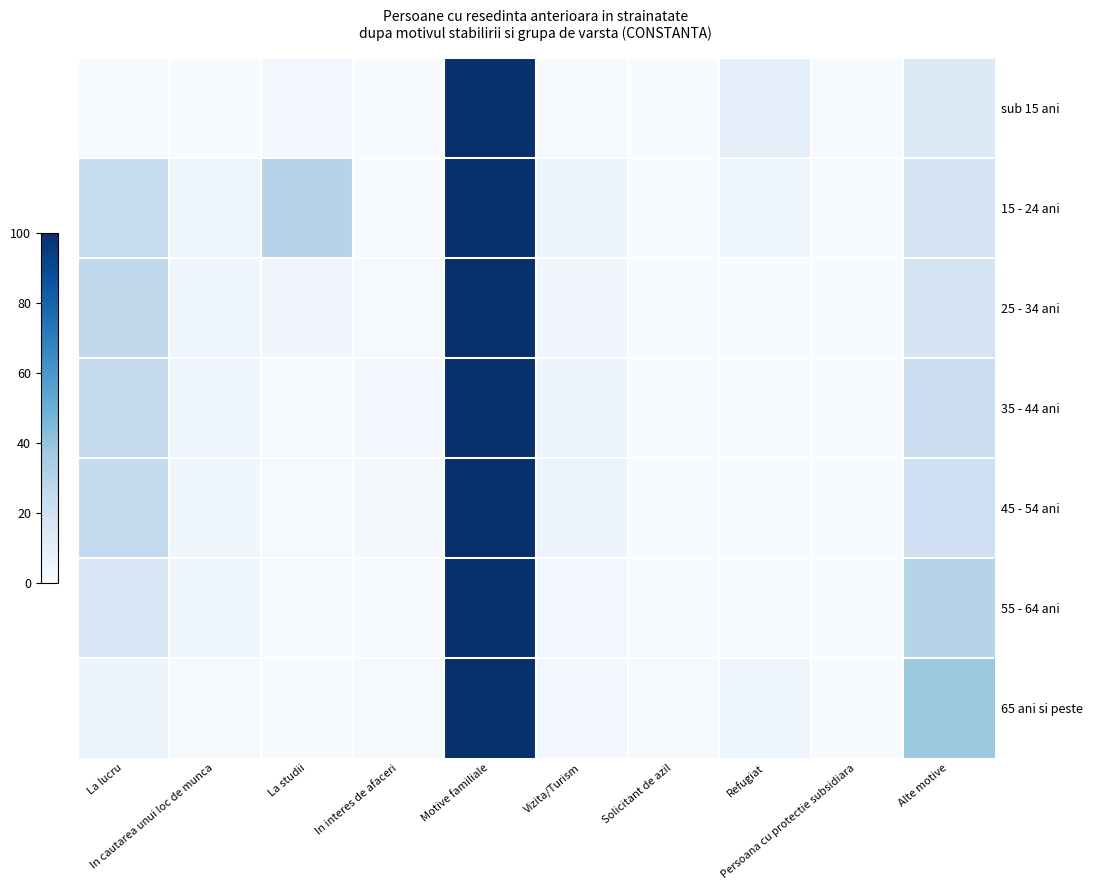

Reading left to right, what are all the values shown in this chart?

sub 15 ani: La lucru=1.0	In cautarea unui loc de munca=0.2	La studii=2.8	In interes de afaceri=0.0	Motive familiale=100.0	Vizita/Turism=0.9	Solicitant de azil=0.1	Refugiat=10.2	Persoana cu protectie subsidiara=0.5	Alte motive=13.5
15 - 24 ani: La lucru=24.7	In cautarea unui loc de munca=5.0	La studii=30.2	In interes de afaceri=0.0	Motive familiale=100.0	Vizita/Turism=5.1	Solicitant de azil=0.0	Refugiat=4.6	Persoana cu protectie subsidiara=0.0	Alte motive=18.0
25 - 34 ani: La lucru=27.1	In cautarea unui loc de munca=4.3	La studii=3.4	In interes de afaceri=1.4	Motive familiale=100.0	Vizita/Turism=3.2	Solicitant de azil=0.0	Refugiat=0.0	Persoana cu protectie subsidiara=0.0	Alte motive=17.2
35 - 44 ani: La lucru=25.0	In cautarea unui loc de munca=4.4	La studii=1.3	In interes de afaceri=2.5	Motive familiale=100.0	Vizita/Turism=5.3	Solicitant de azil=0.0	Refugiat=0.0	Persoana cu protectie subsidiara=0.0	Alte motive=22.7
45 - 54 ani: La lucru=25.7	In cautarea unui loc de munca=3.6	La studii=1.3	In interes de afaceri=2.3	Motive familiale=100.0	Vizita/Turism=5.6	Solicitant de azil=0.0	Refugiat=0.0	Persoana cu protectie subsidiara=0.0	Alte motive=20.8
55 - 64 ani: La lucru=16.0	In cautarea unui loc de munca=3.7	La studii=0.0	In interes de afaceri=0.0	Motive familiale=100.0	Vizita/Turism=2.4	Solicitant de azil=0.0	Refugiat=0.0	Persoana cu protectie subsidiara=0.0	Alte motive=30.1
65 ani si peste: La lucru=5.3	In cautarea unui loc de munca=1.3	La studii=0.0	In interes de afaceri=1.3	Motive familiale=100.0	Vizita/Turism=3.1	Solicitant de azil=1.3	Refugiat=4.0	Persoana cu protectie subsidiara=0.0	Alte motive=37.6